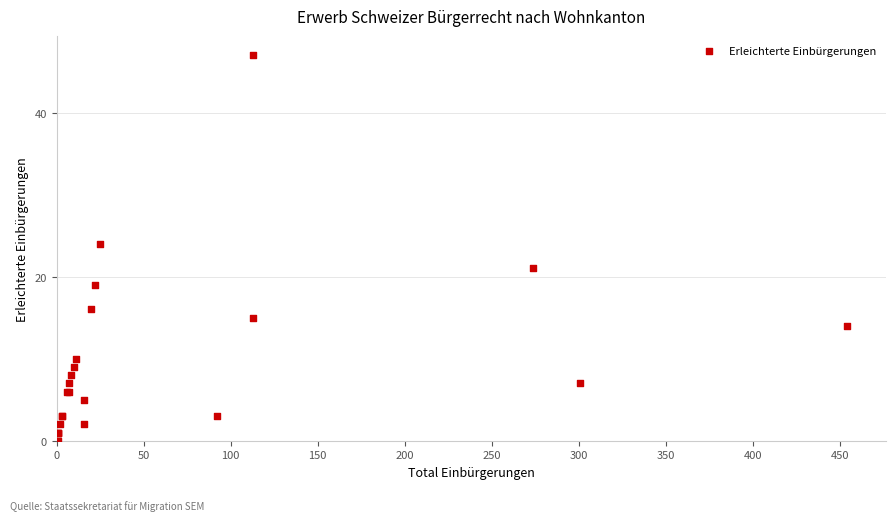

What Y value in the scatter plot is closest to 23?

24